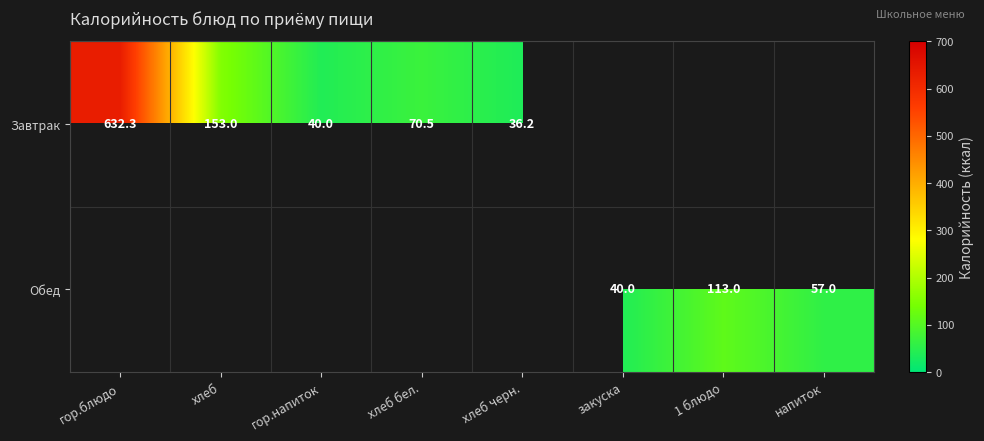

The value of Завтрак at гор.напиток is 40.0. True or false?

True